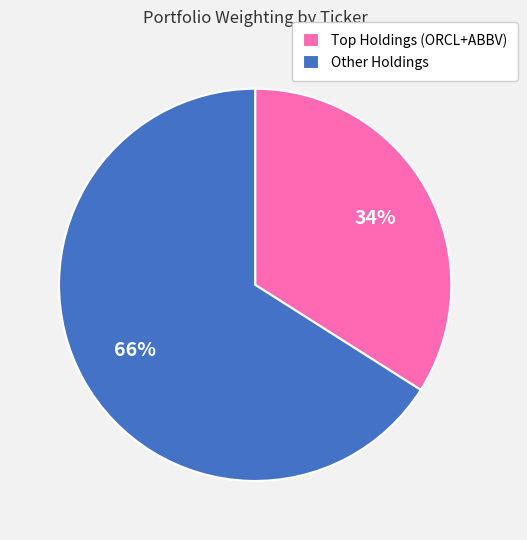

Rank the categories by value from highest to lowest.

Other Holdings, Top Holdings (ORCL+ABBV)